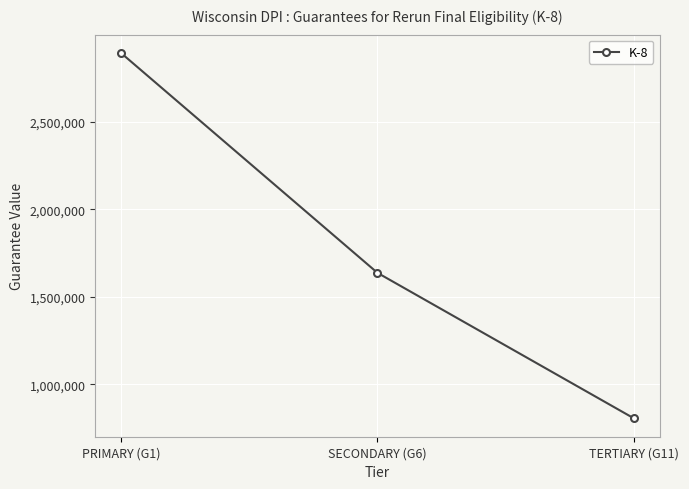

Does the chart have visible grid lines?

Yes